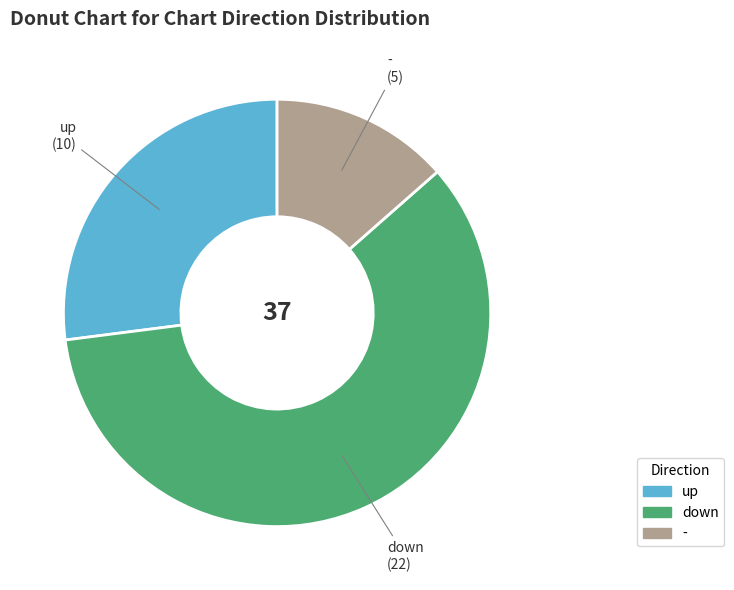

True or false: down accounts for 59% of the total.

True